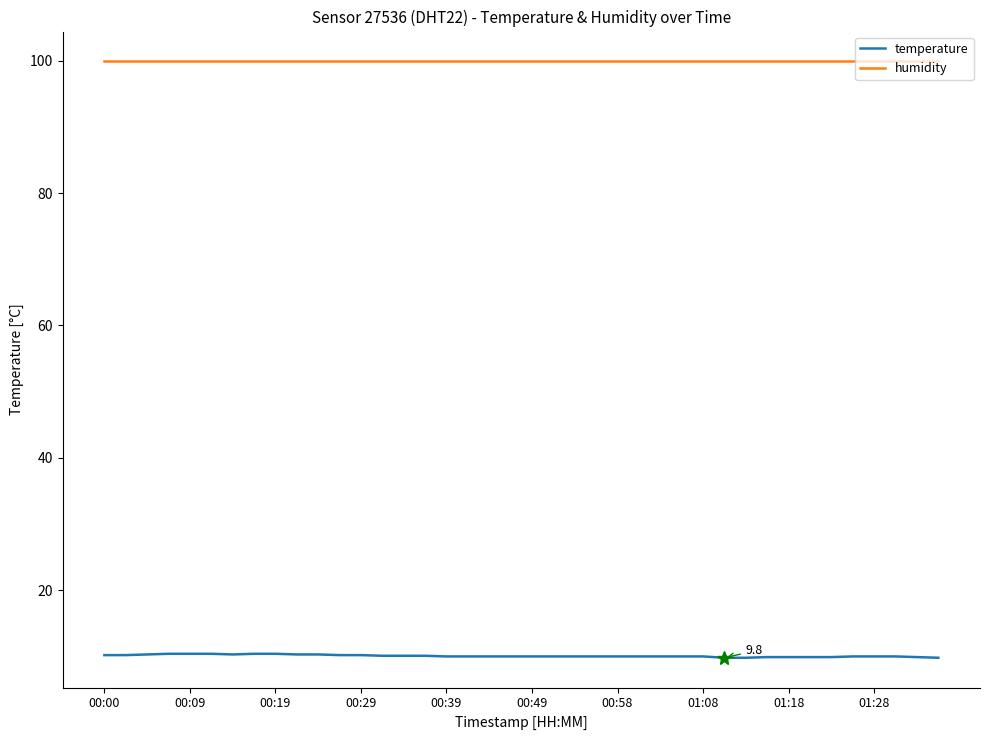

Which series has the largest range (max minus min)?

temperature